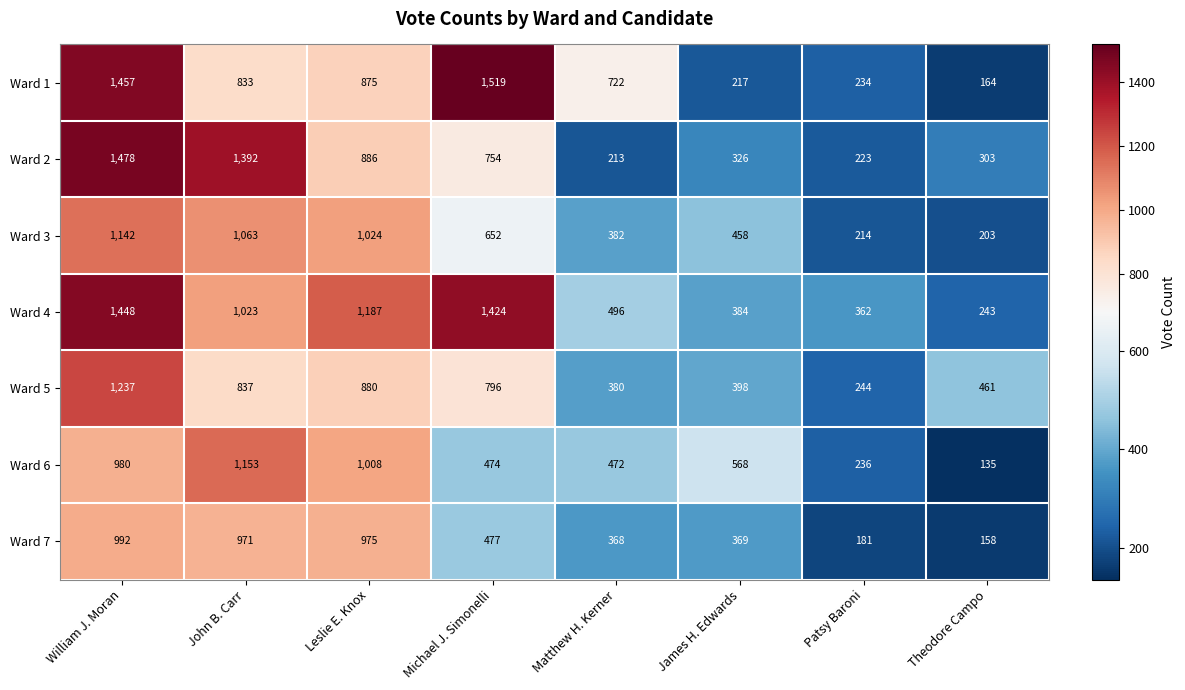

The Ward 3 series shows 609 at John B. Carr. True or false?

False